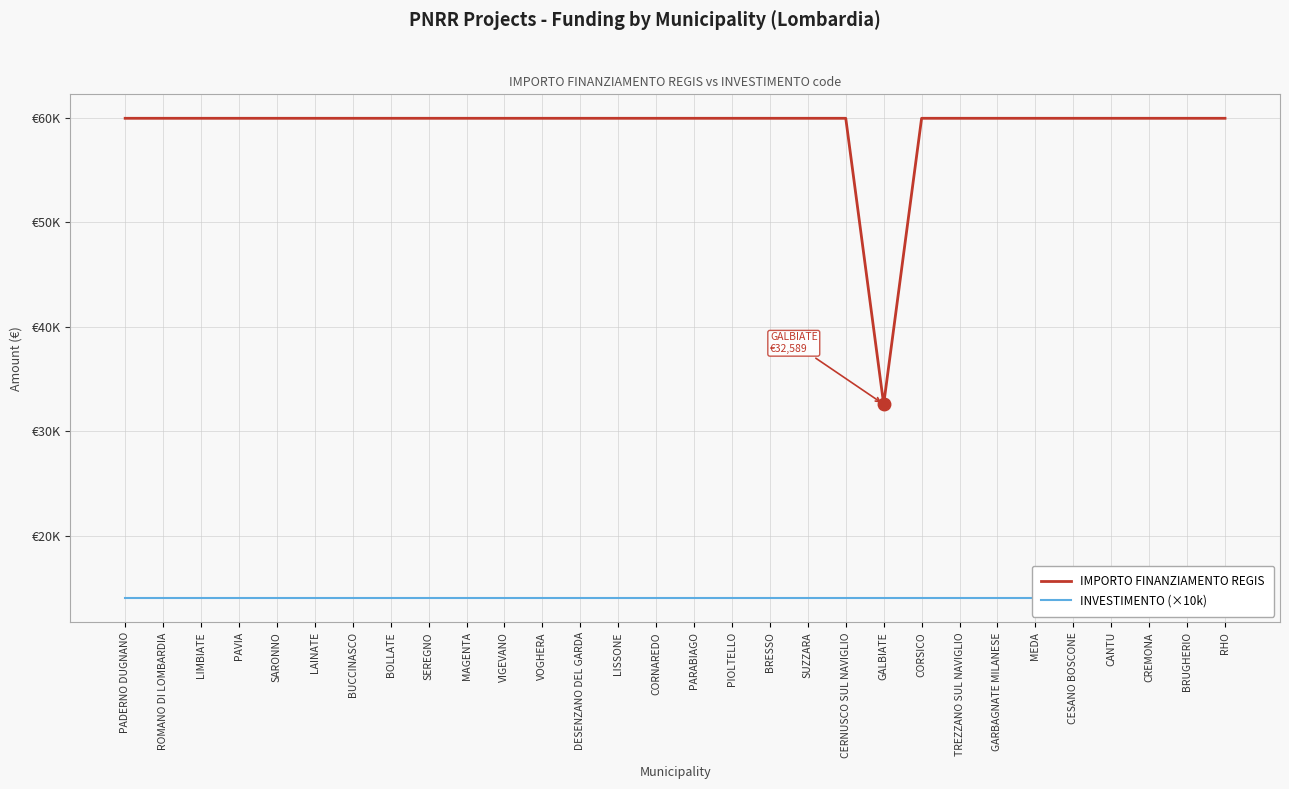

At which category is the sum across all series the highest?

PADERNO DUGNANO